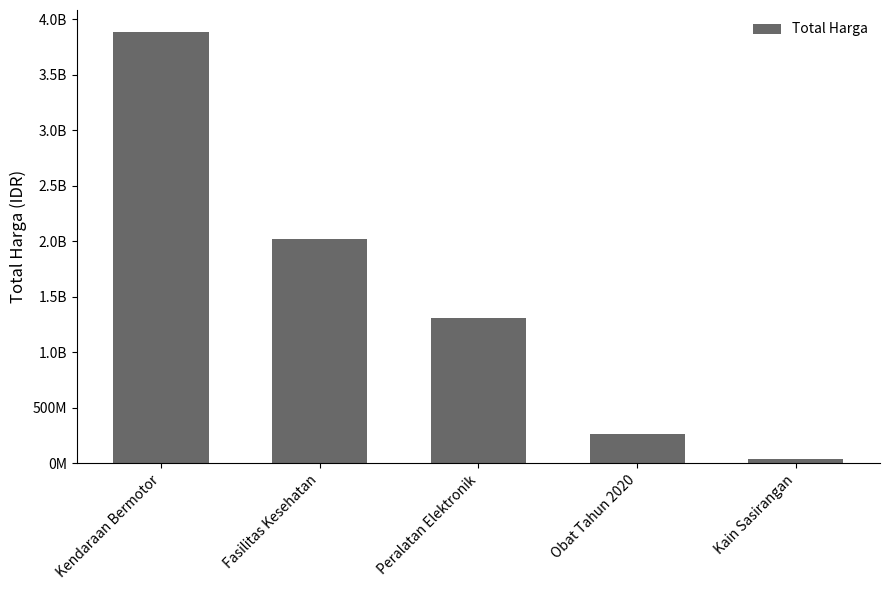

What is the label of the 4th bar from the right?

Fasilitas Kesehatan